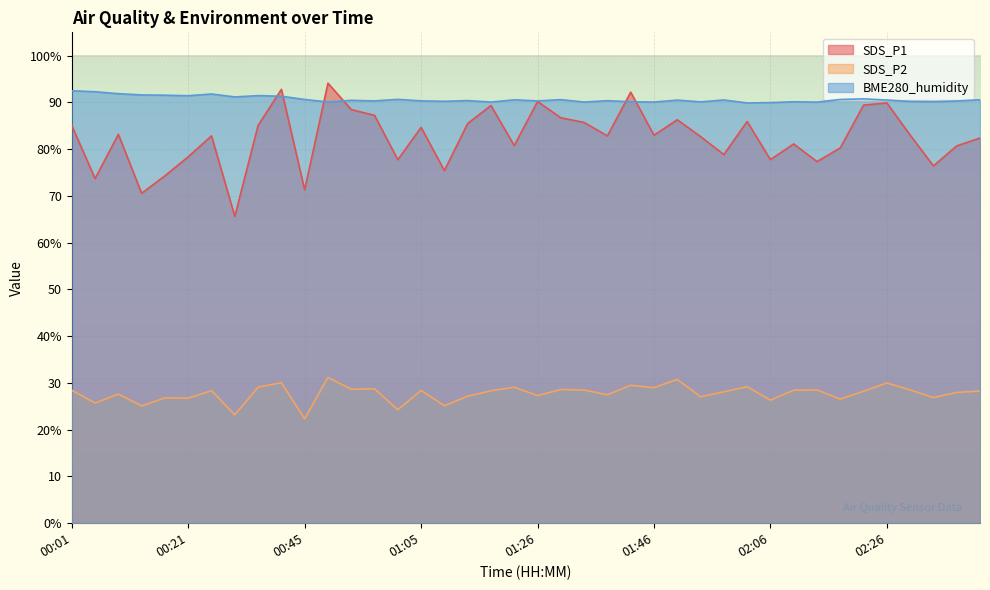

Which has a higher value, 00:49 or 00:05?

00:49